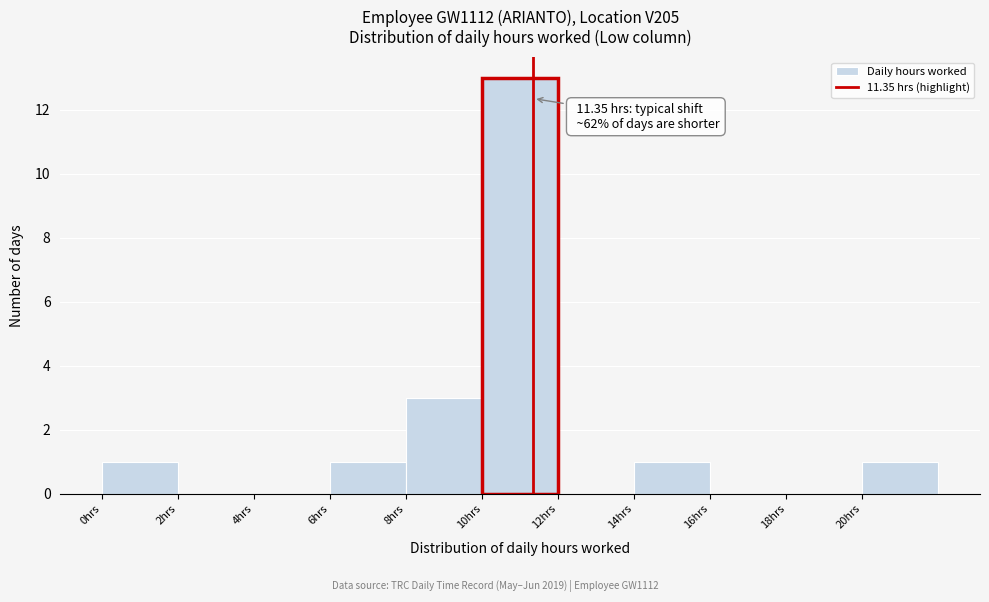

Over which range of the x-axis is the bar tallest?

10 to 12